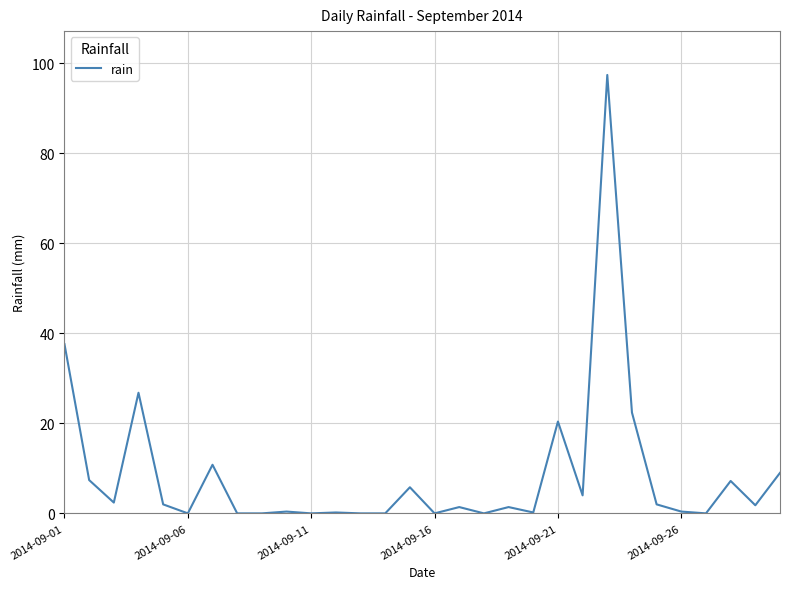

What is the maximum value shown in the chart?

97.4